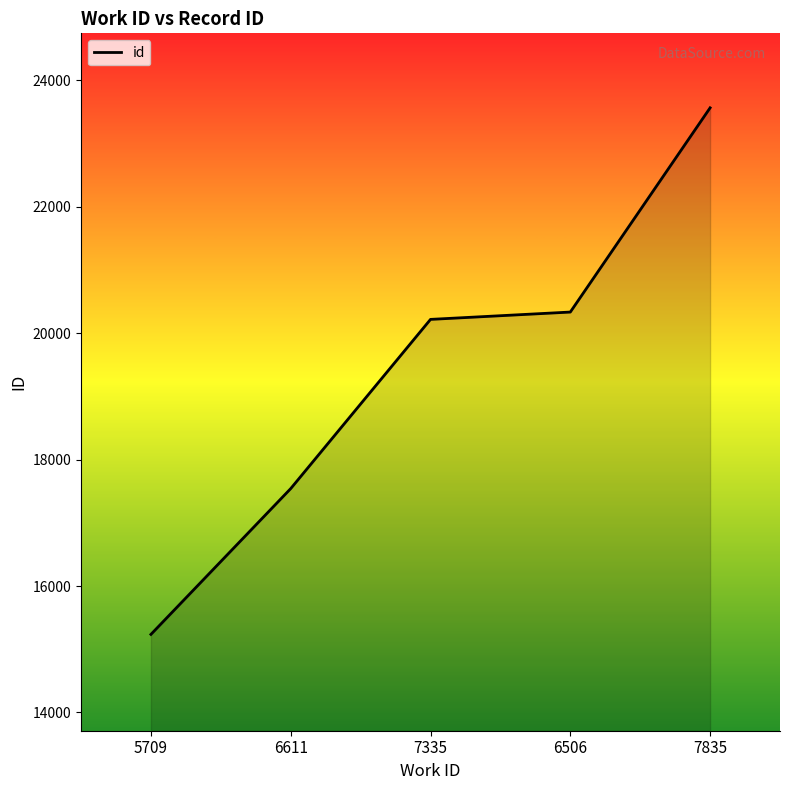

True or false: the data shows 33897 at 6506.

False